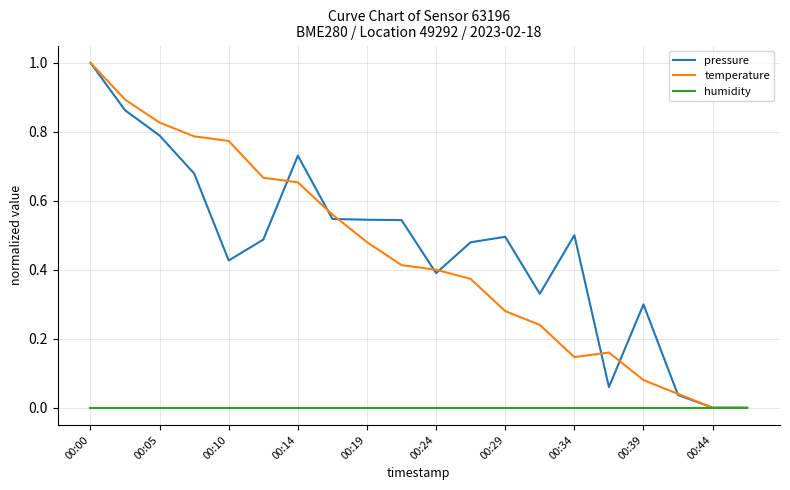

What is the greatest value displayed?

1.0